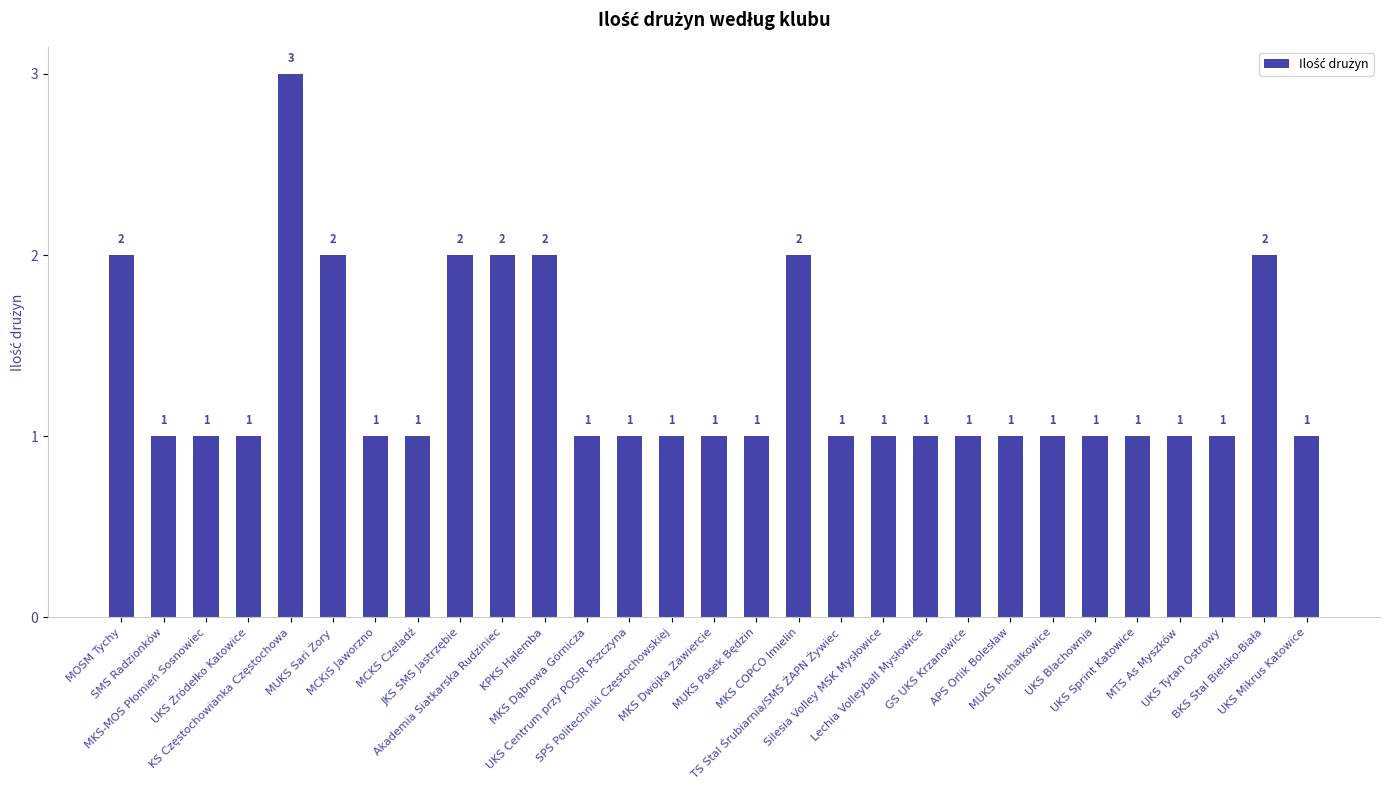

What is the smallest value displayed?

1